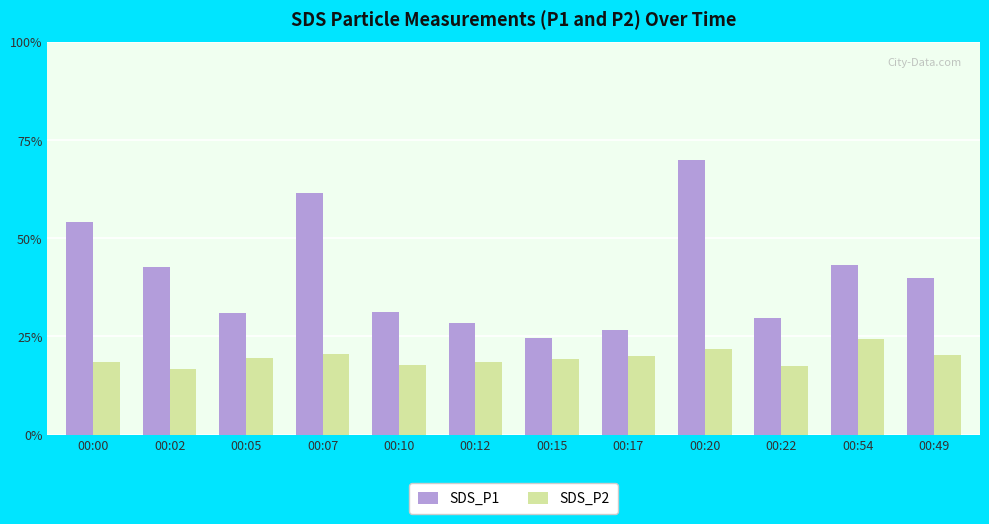

Are the bars grouped side by side (vs. stacked)?

Yes